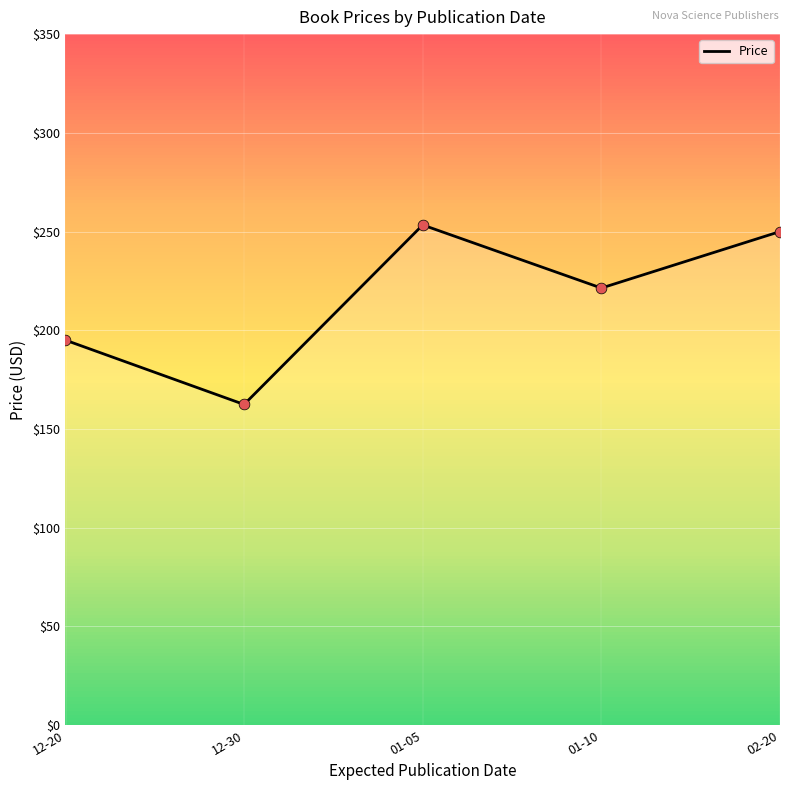

Which has a higher value, 12-30 or 01-05?

01-05